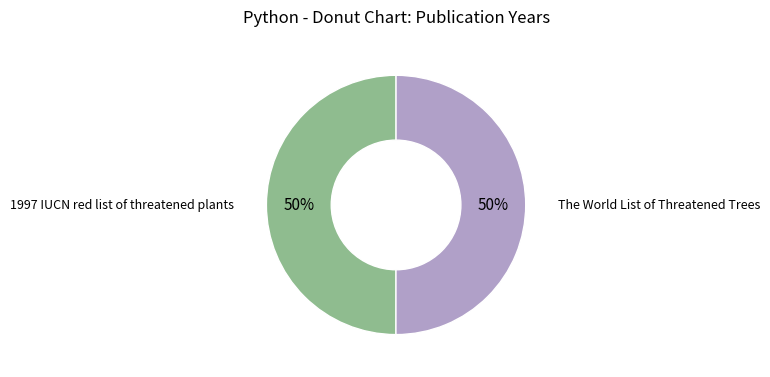

To the nearest percent, what is the average slice percentage?

50%